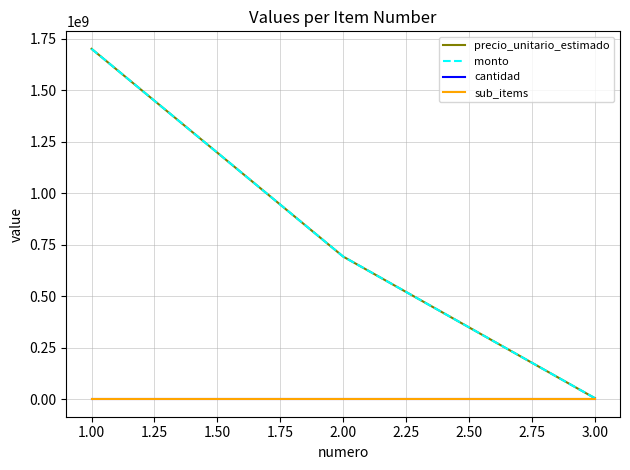

Is this an area chart (filled region under the line)?

No